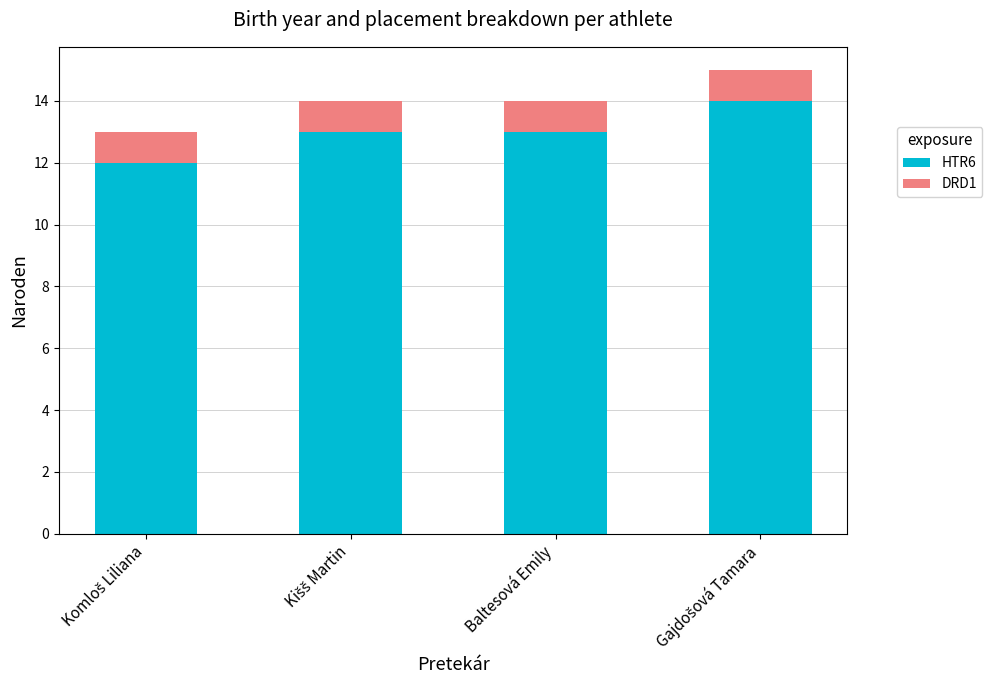

What is the maximum value for HTR6?

14